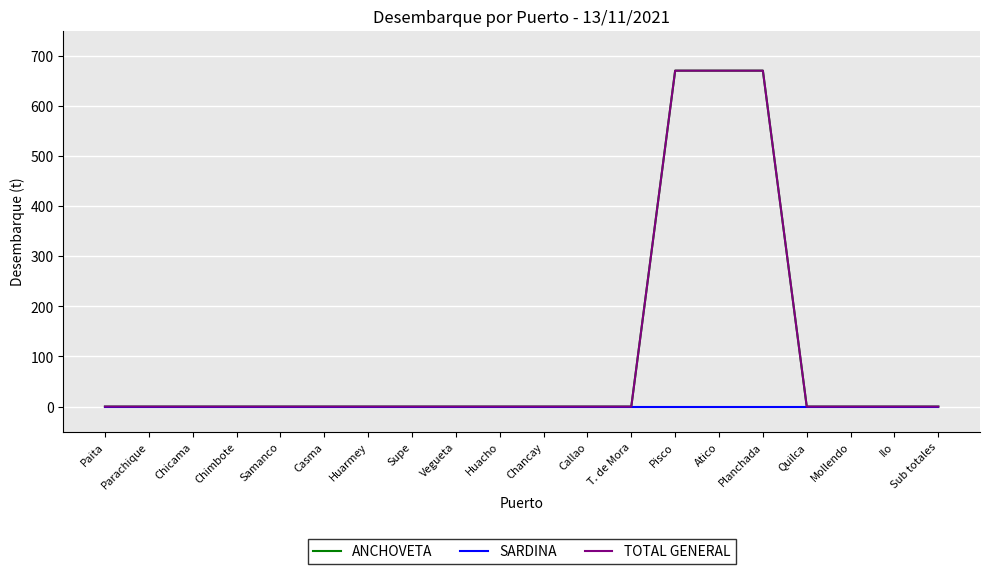

Reading right to left, list all the values displayed in this chart.

ANCHOVETA: 0	0	0	0	670	670	670	0	0	0	0	0	0	0	0	0	0	0	0	0
SARDINA: 0	0	0	0	0	0	0	0	0	0	0	0	0	0	0	0	0	0	0	0
TOTAL GENERAL: 0	0	0	0	670	670	670	0	0	0	0	0	0	0	0	0	0	0	0	0